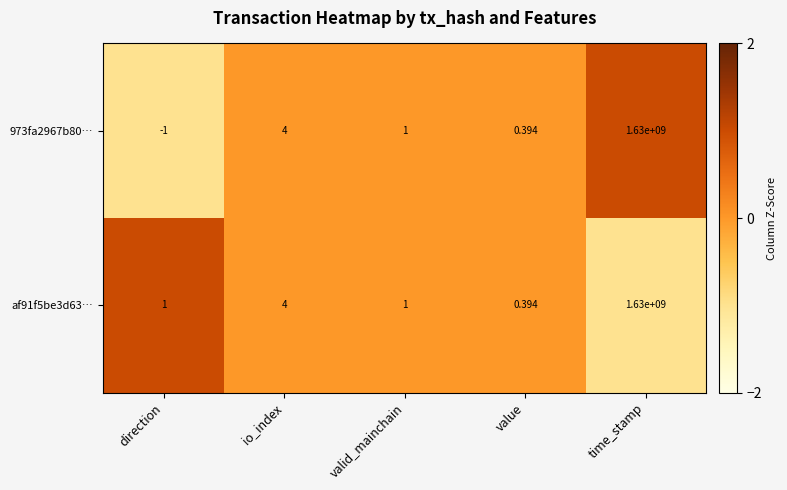

At which category does the chart reach its peak across all series?

time_stamp